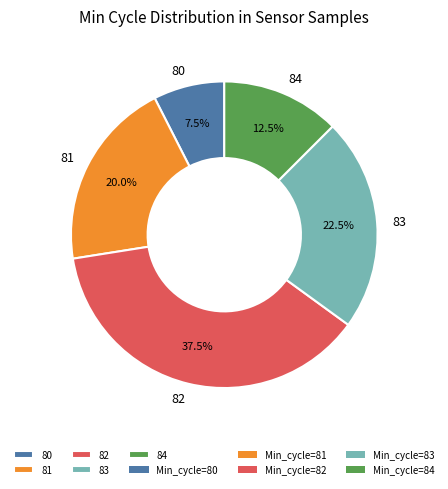

Approximately how many times larger is the value at 84 compared to 80?

1.7